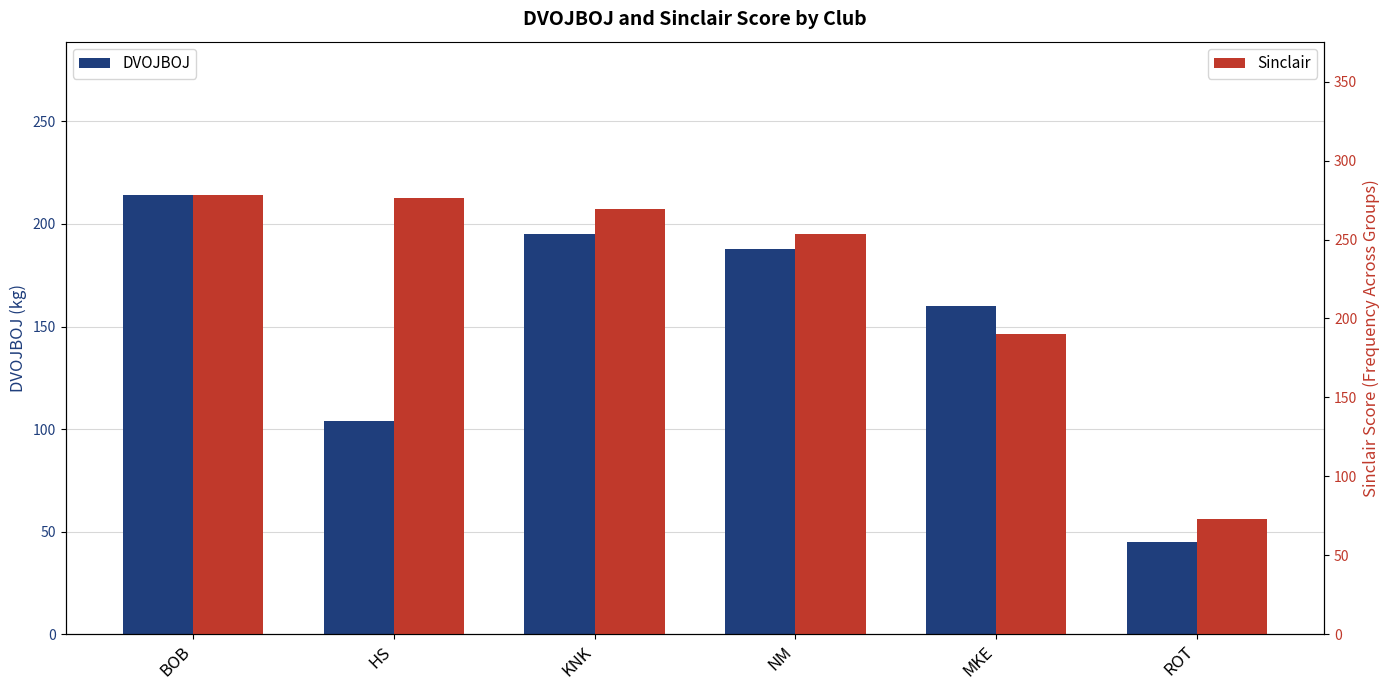

List the series in order of their overall mean, lowest first.

DVOJBOJ, Sinclair